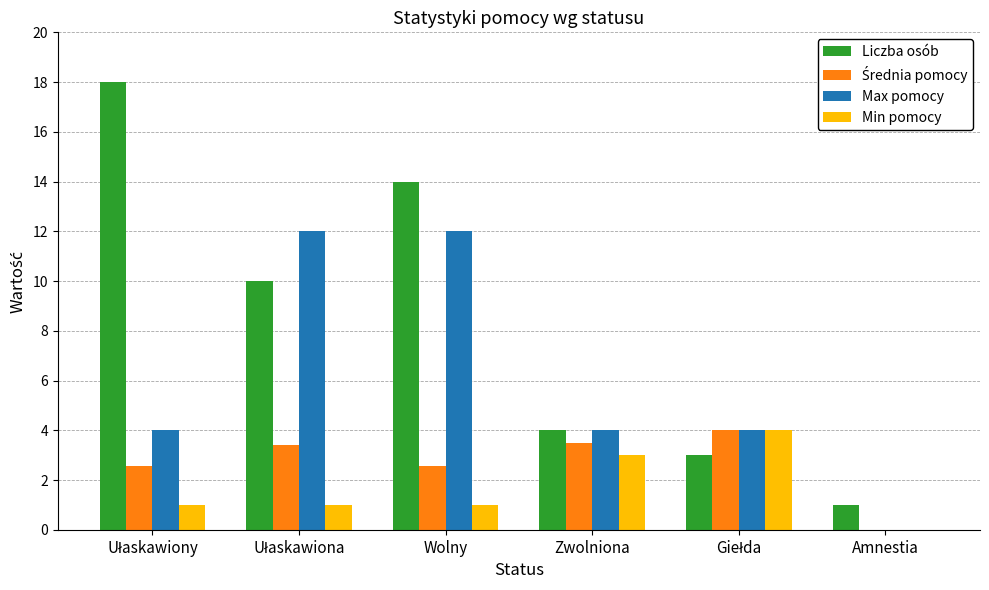

At which category is the sum across all series the highest?

Wolny